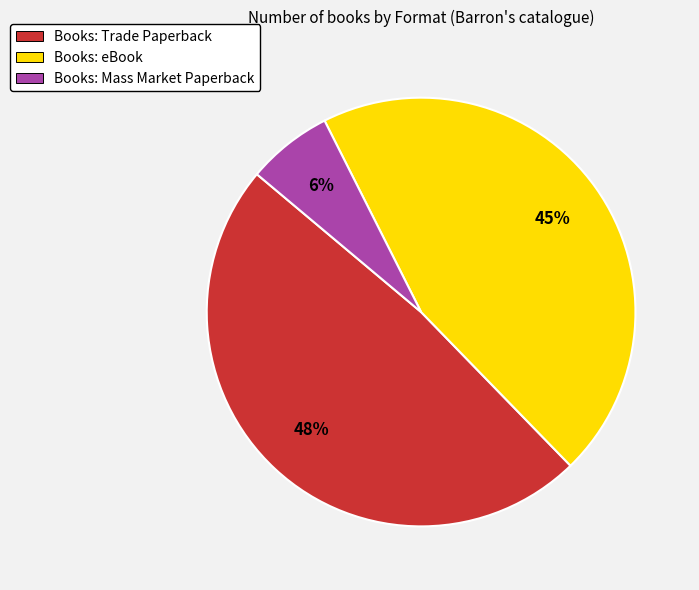

Which slice is the smallest?

Books: Mass Market Paperback